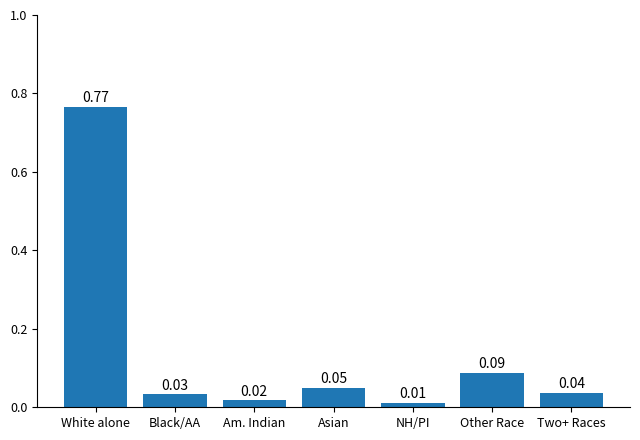

Are the bars grouped side by side (vs. stacked)?

No